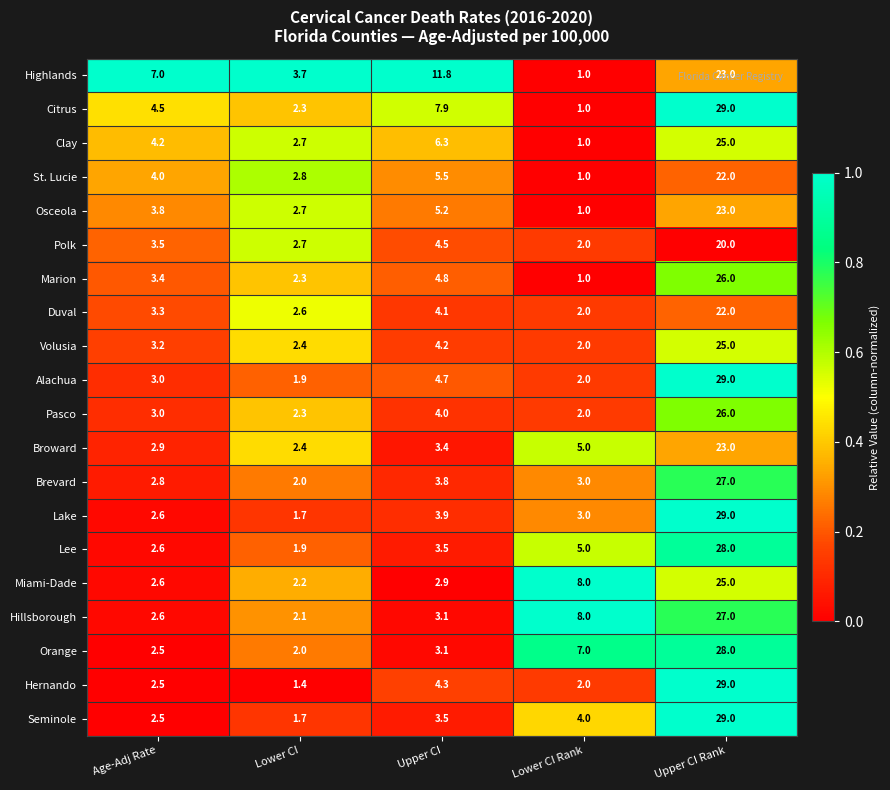

Is the value of Brevard at Age-Adj Rate greater than the value of Clay at Upper CI Rank?

No